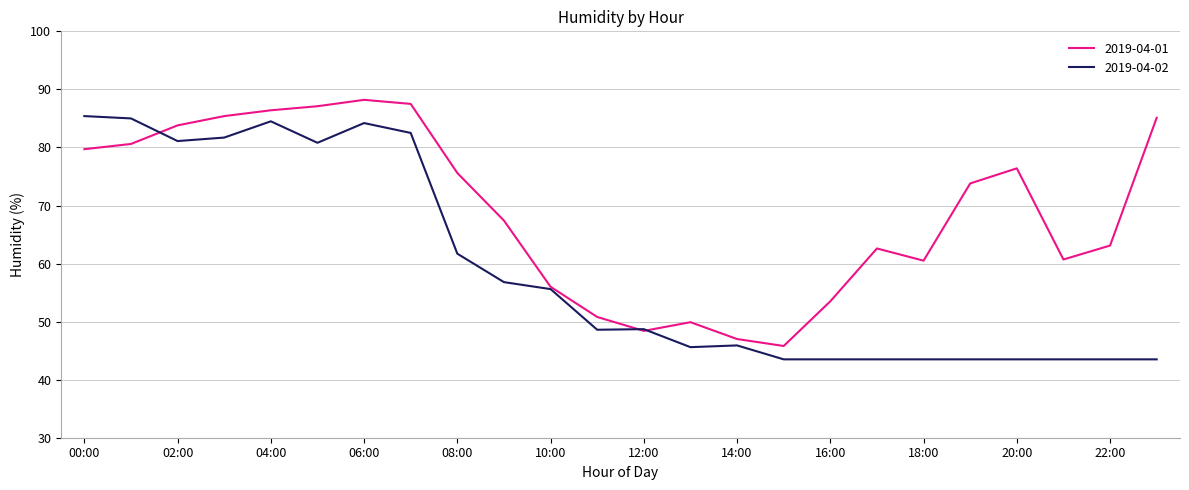

What is the greatest value displayed?

88.2